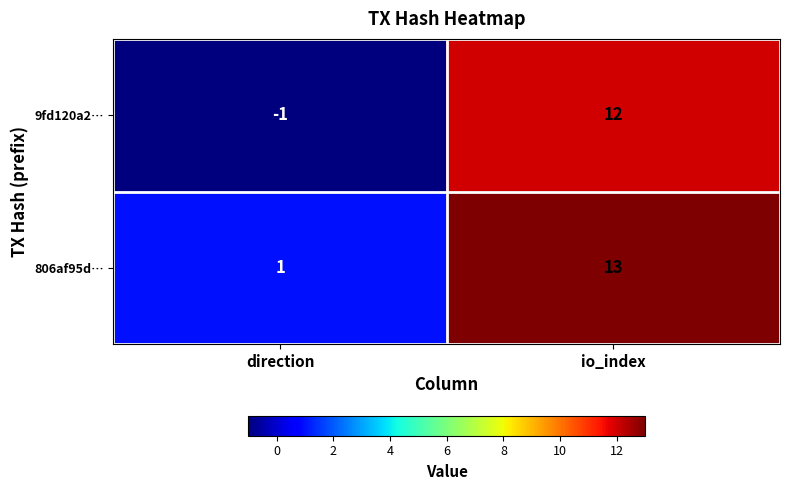

Where is 9fd120a2… nearest to the value 5?

direction